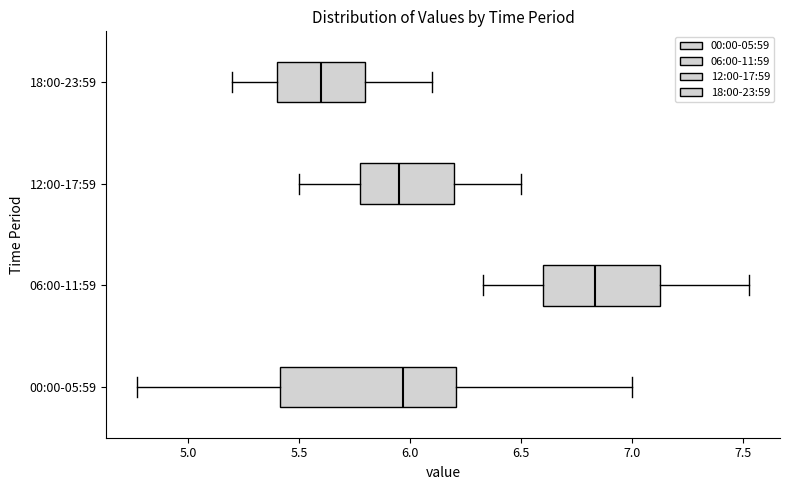

Comparing the boxes themselves (not the whiskers), which one is the widest?

00:00-05:59